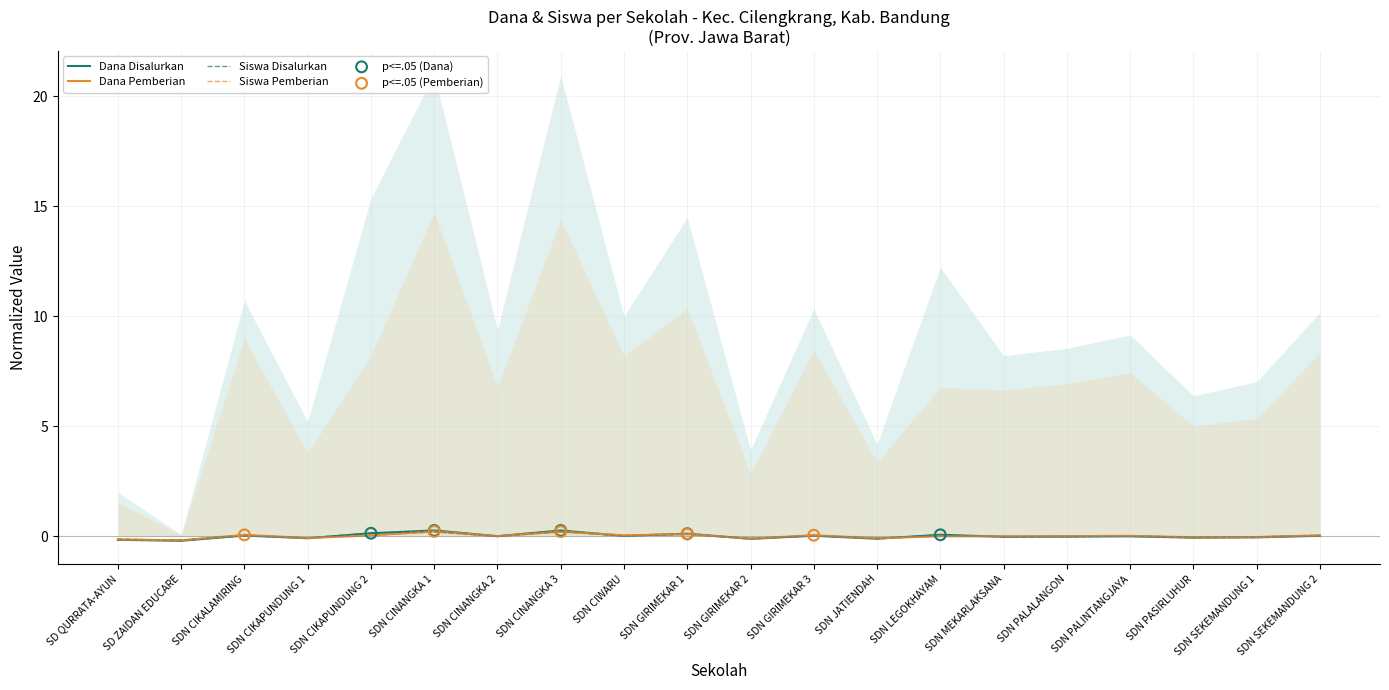

At how many categories does at least one series exceed 0?

11